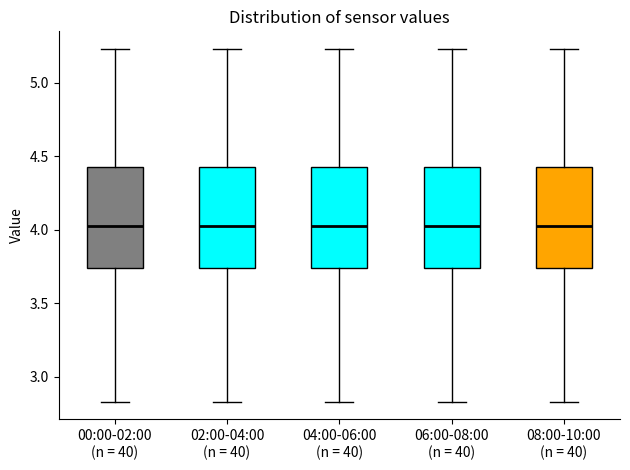

Where does the lower whisker of the box for 08:00-10:00 (n = 40) end on the y-axis? The values are not printed on the chart, so give them approximately, as read against the axis.

2.85